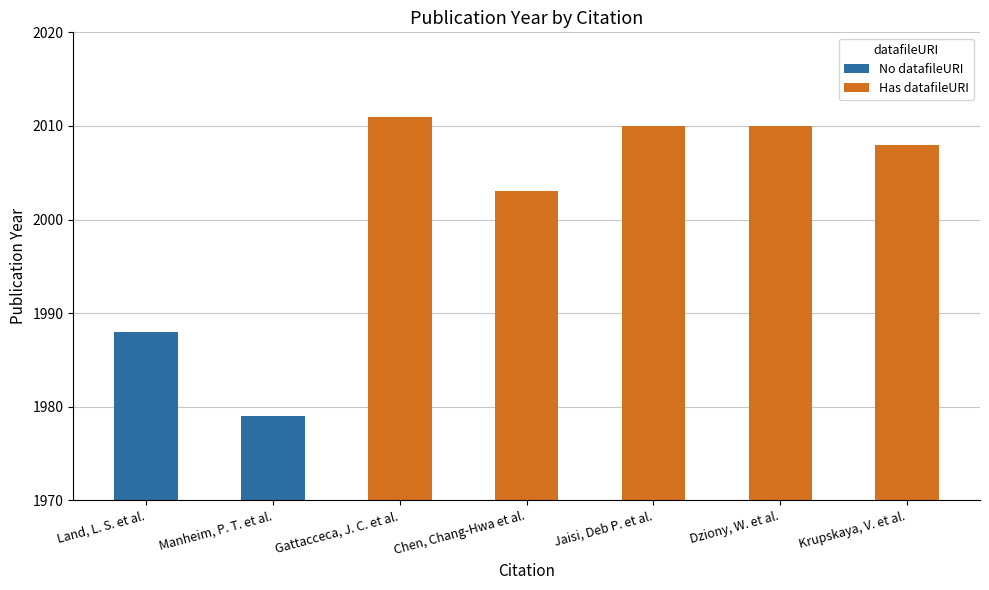

Reading right to left, extract all data points from this chart.

No datafileURI: Krupskaya, V. et al.=0	Dziony, W. et al.=0	Jaisi, Deb P. et al.=0	Chen, Chang-Hwa et al.=0	Gattacceca, J. C. et al.=0	Manheim, P. T. et al.=1979	Land, L. S. et al.=1988
Has datafileURI: Krupskaya, V. et al.=2008	Dziony, W. et al.=2010	Jaisi, Deb P. et al.=2010	Chen, Chang-Hwa et al.=2003	Gattacceca, J. C. et al.=2011	Manheim, P. T. et al.=0	Land, L. S. et al.=0